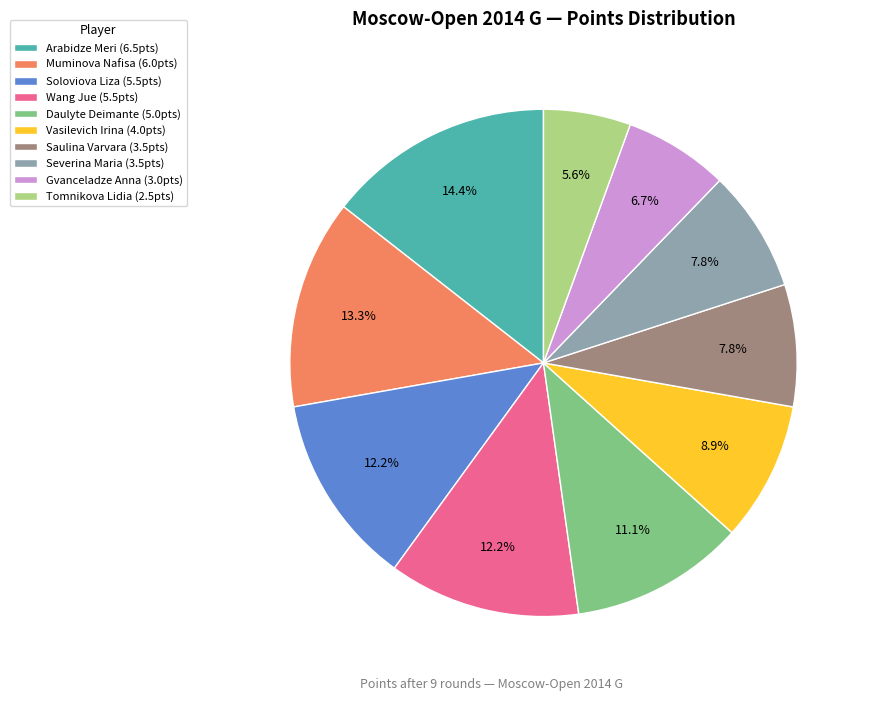

What percentage is the Daulyte Deimante slice, to the nearest percent?

11%